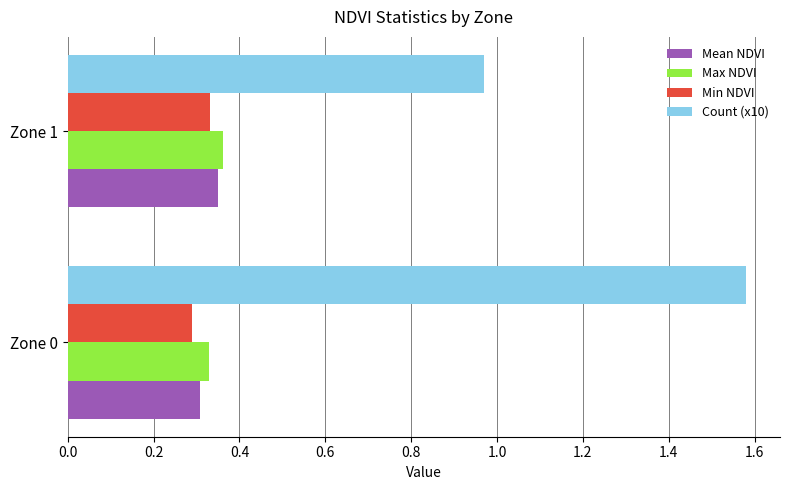

What is the sum of all Mean NDVI values?

0.7